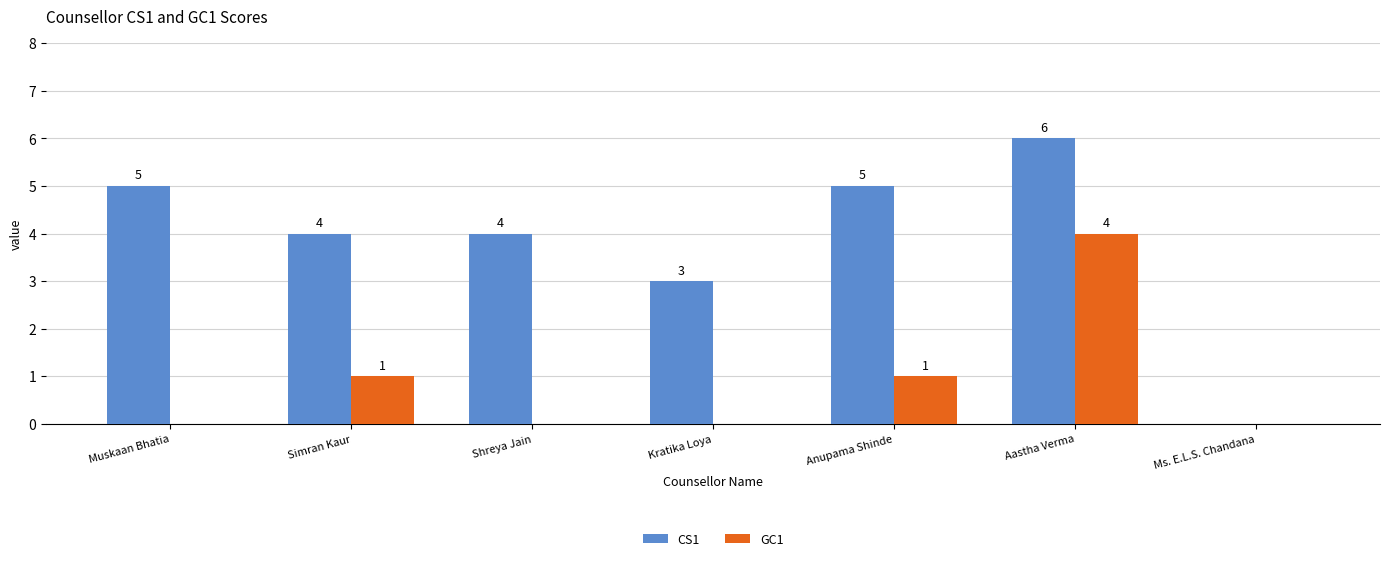

Is it true that CS1 equals 1 at Shreya Jain?

False